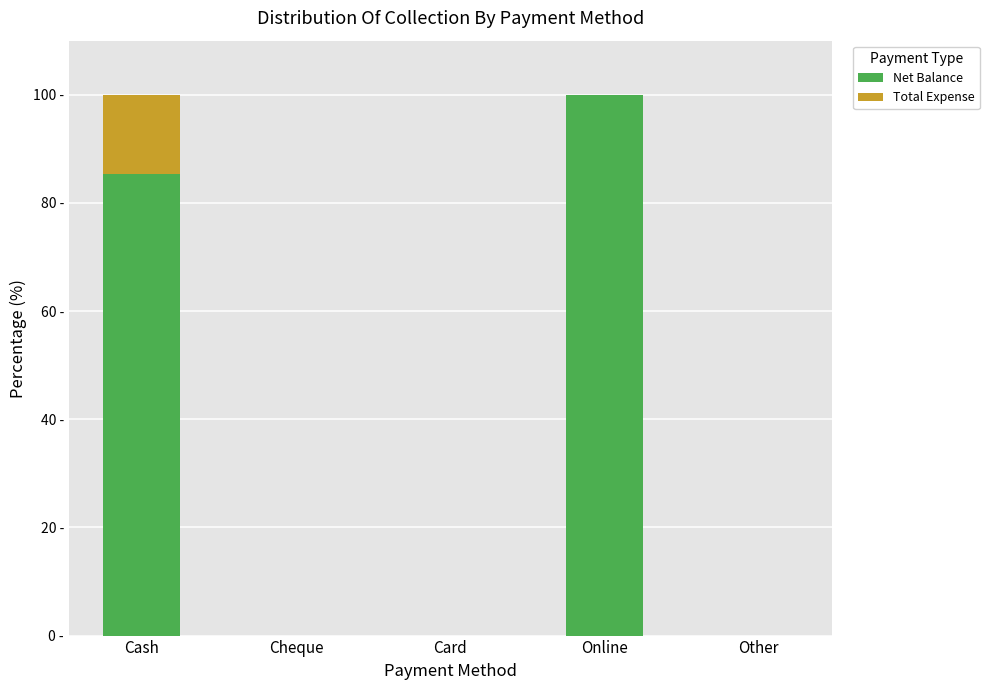

Rank the series at Cash from lowest to highest value.

Total Expense, Net Balance